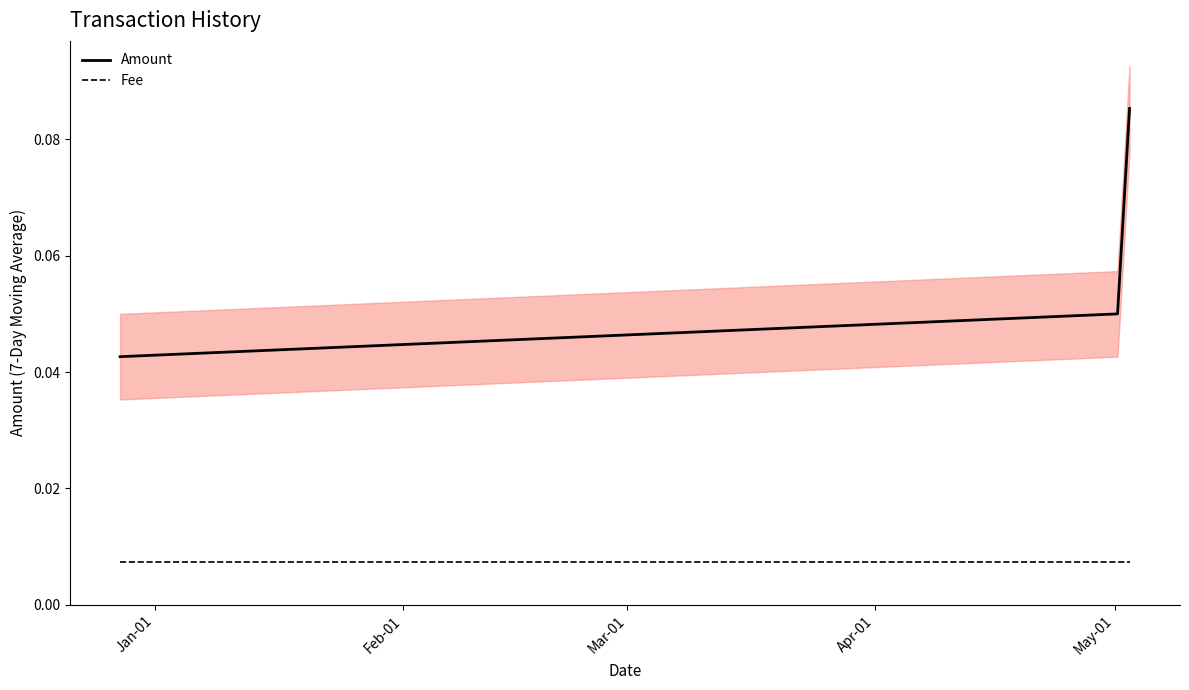

How many lines are shown in the chart?

2